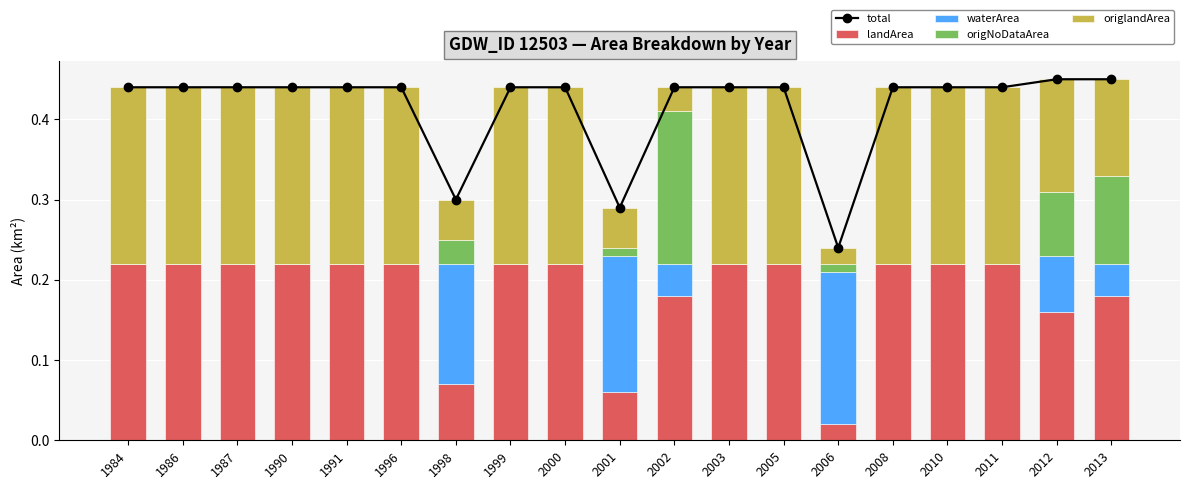

Which label corresponds to the largest value in the chart?

2012